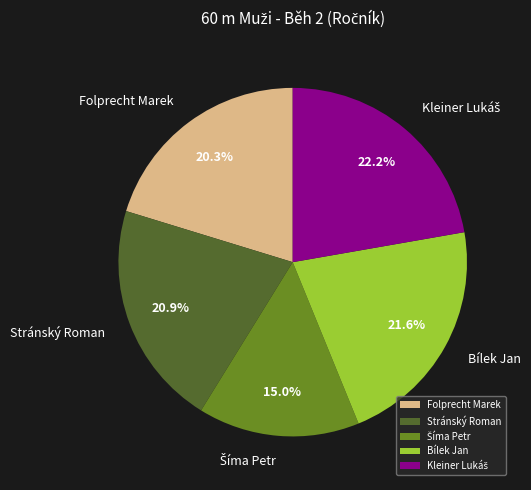

True or false: Folprecht Marek accounts for 14% of the total.

False